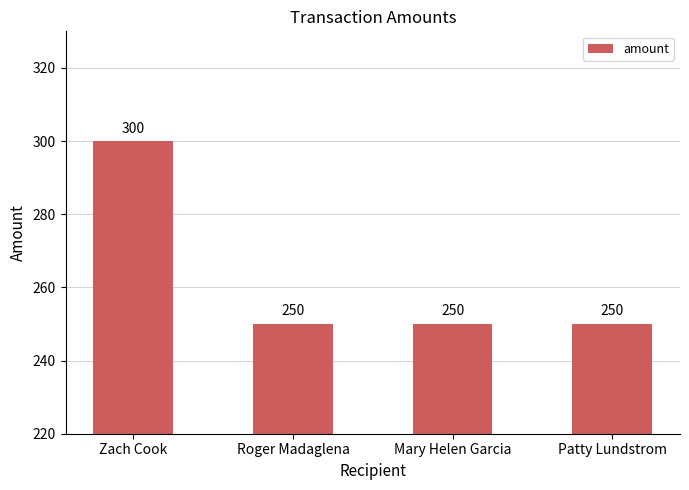

What is the minimum value shown in the chart?

250